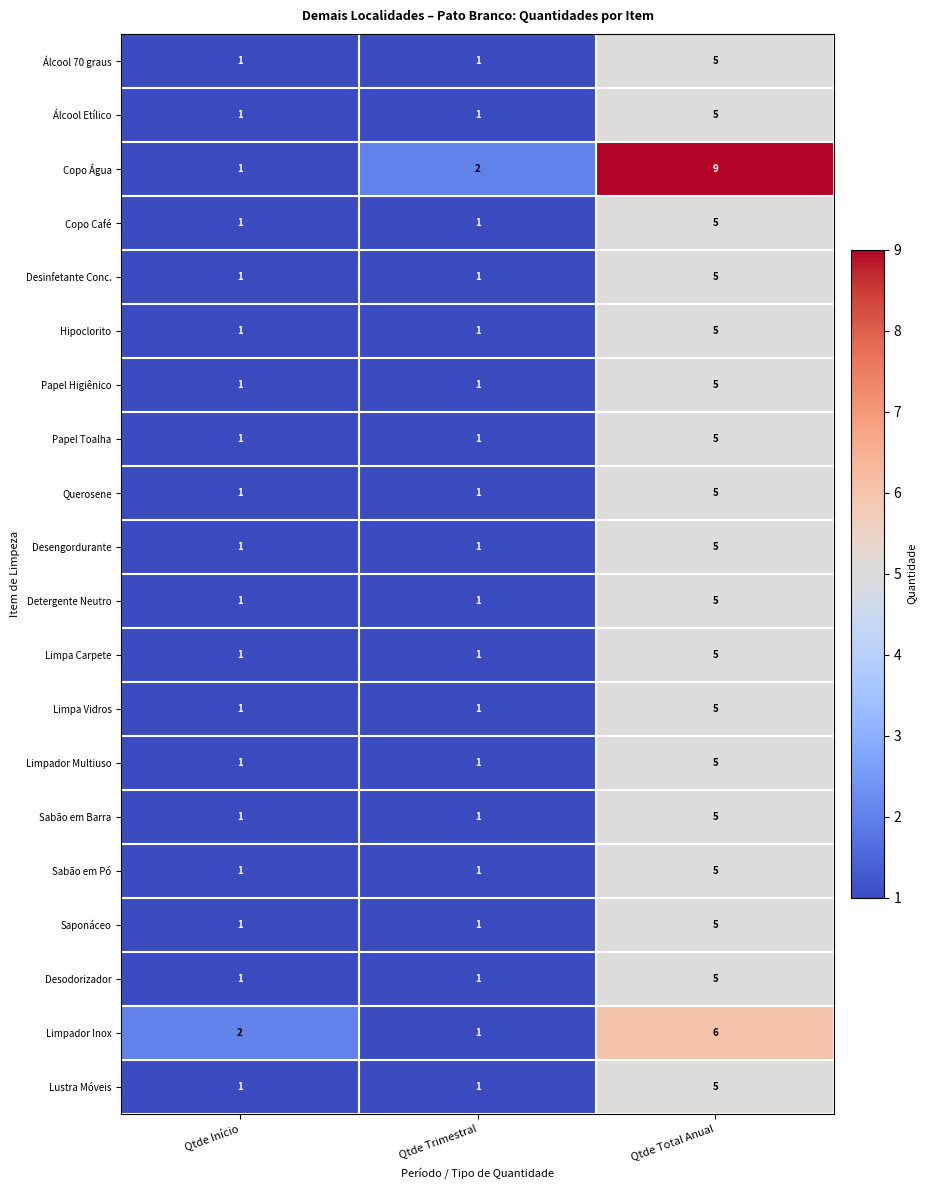

At which category is the sum across all series the highest?

Qtde Total Anual